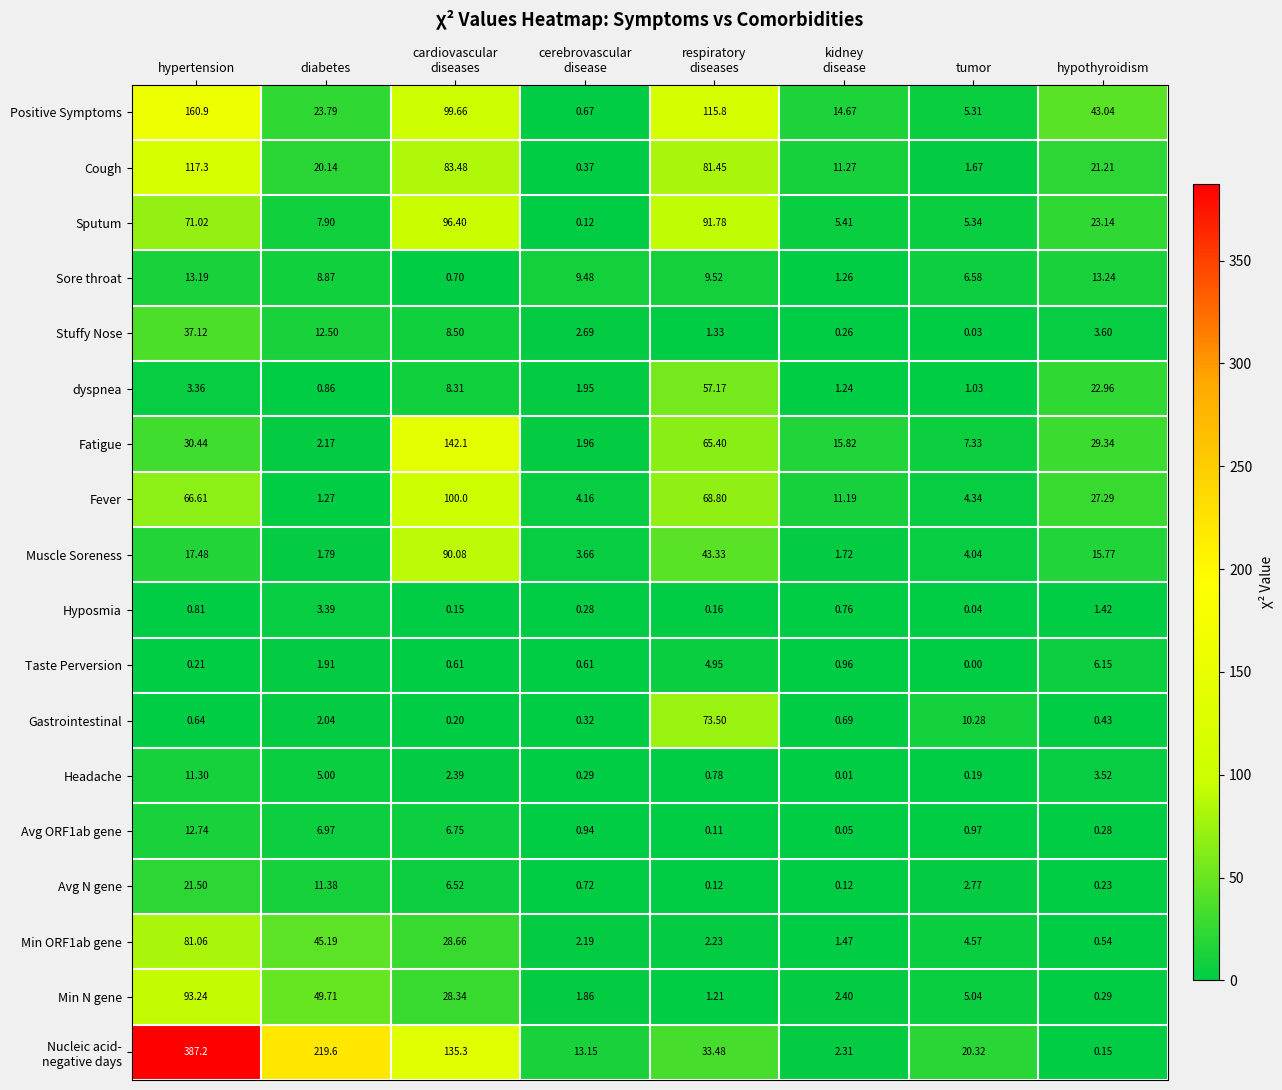

At which label does Min ORF1ab gene reach its peak?

hypertension